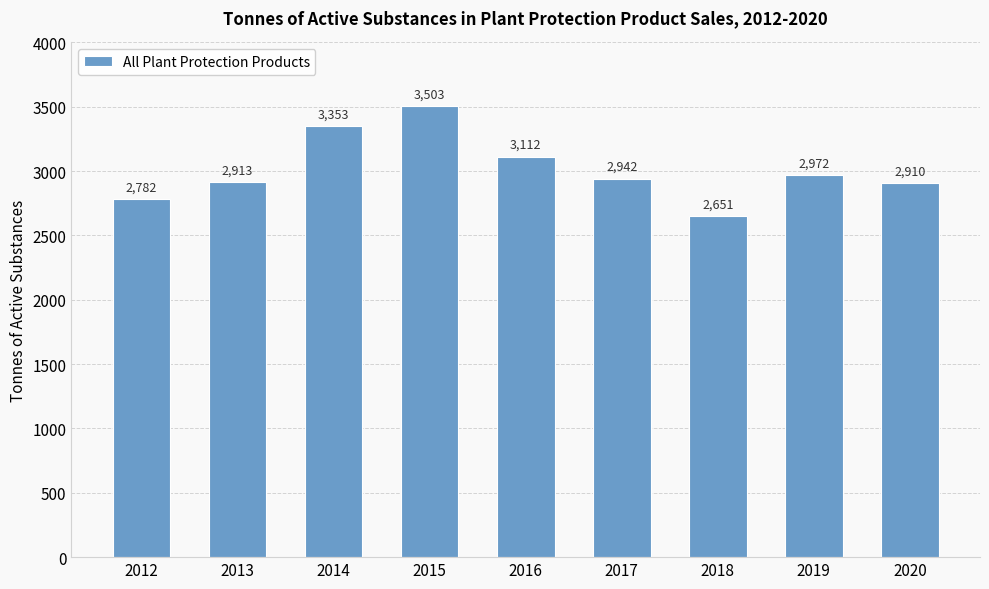

The chart shows a value of 2909.9 at 2020. True or false?

True